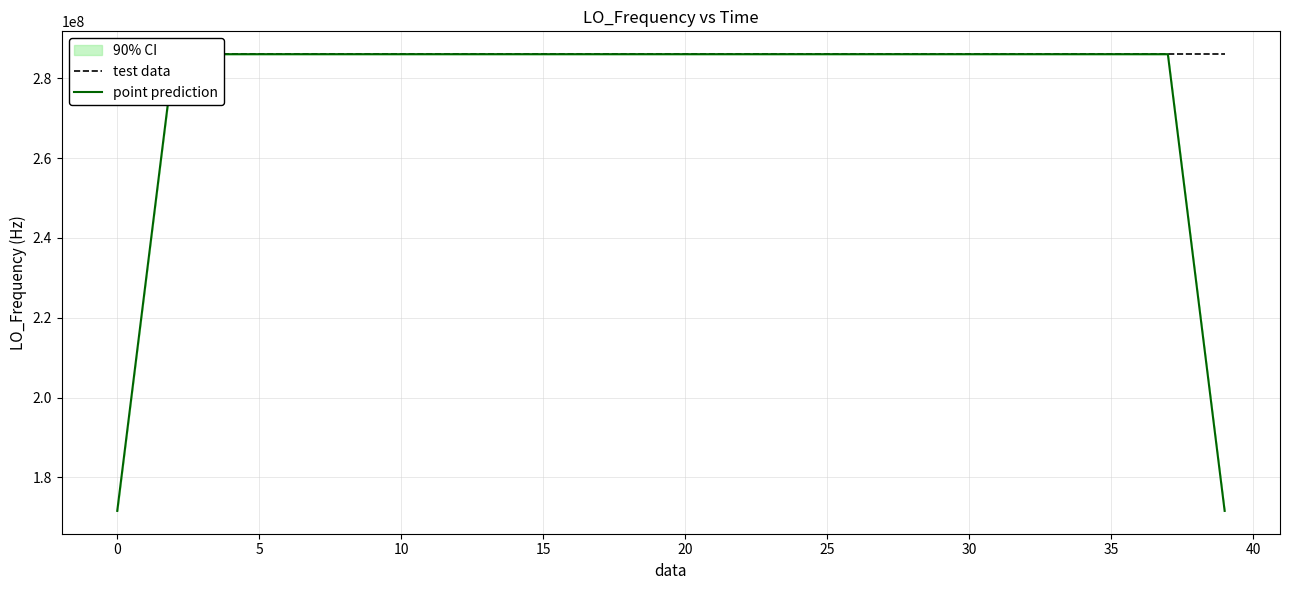

The value of test data at 20 is 101479140.1. True or false?

False